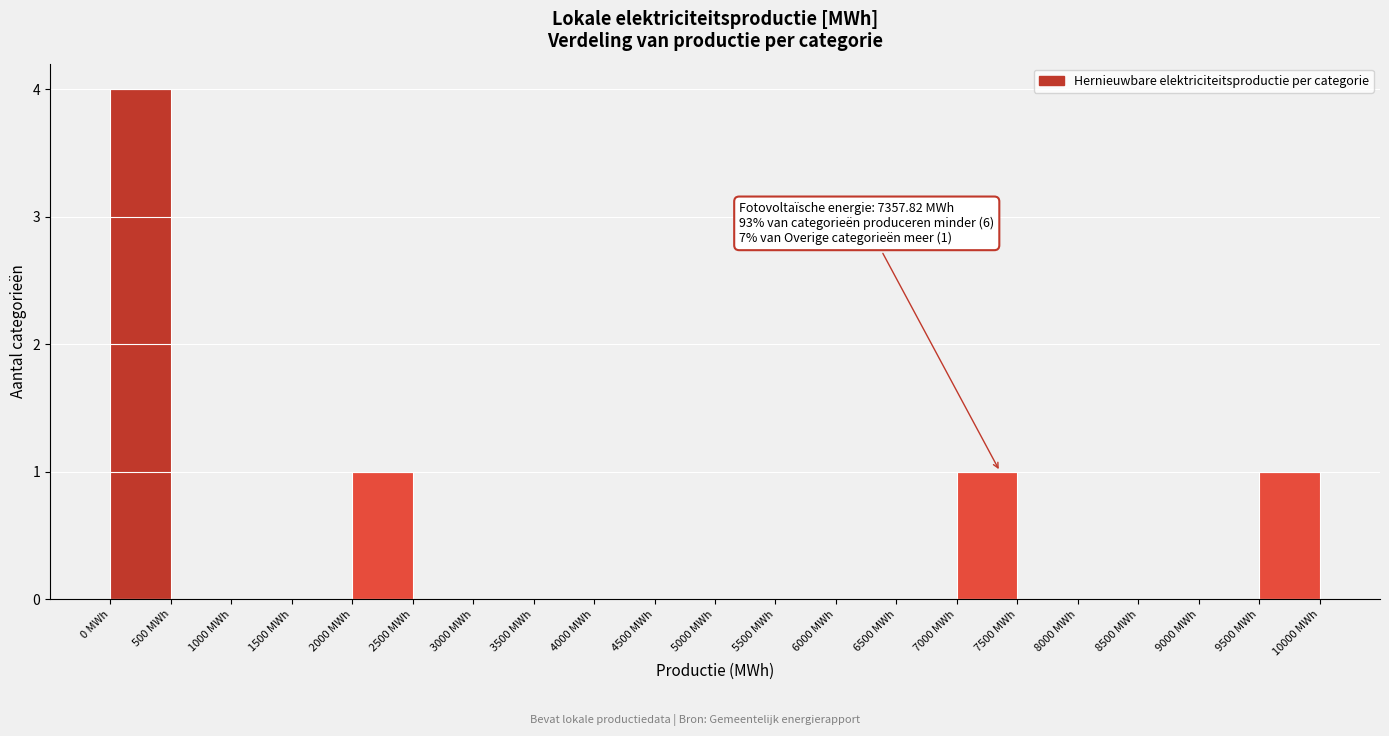

Over which range of the x-axis is the bar tallest?

0 to 500